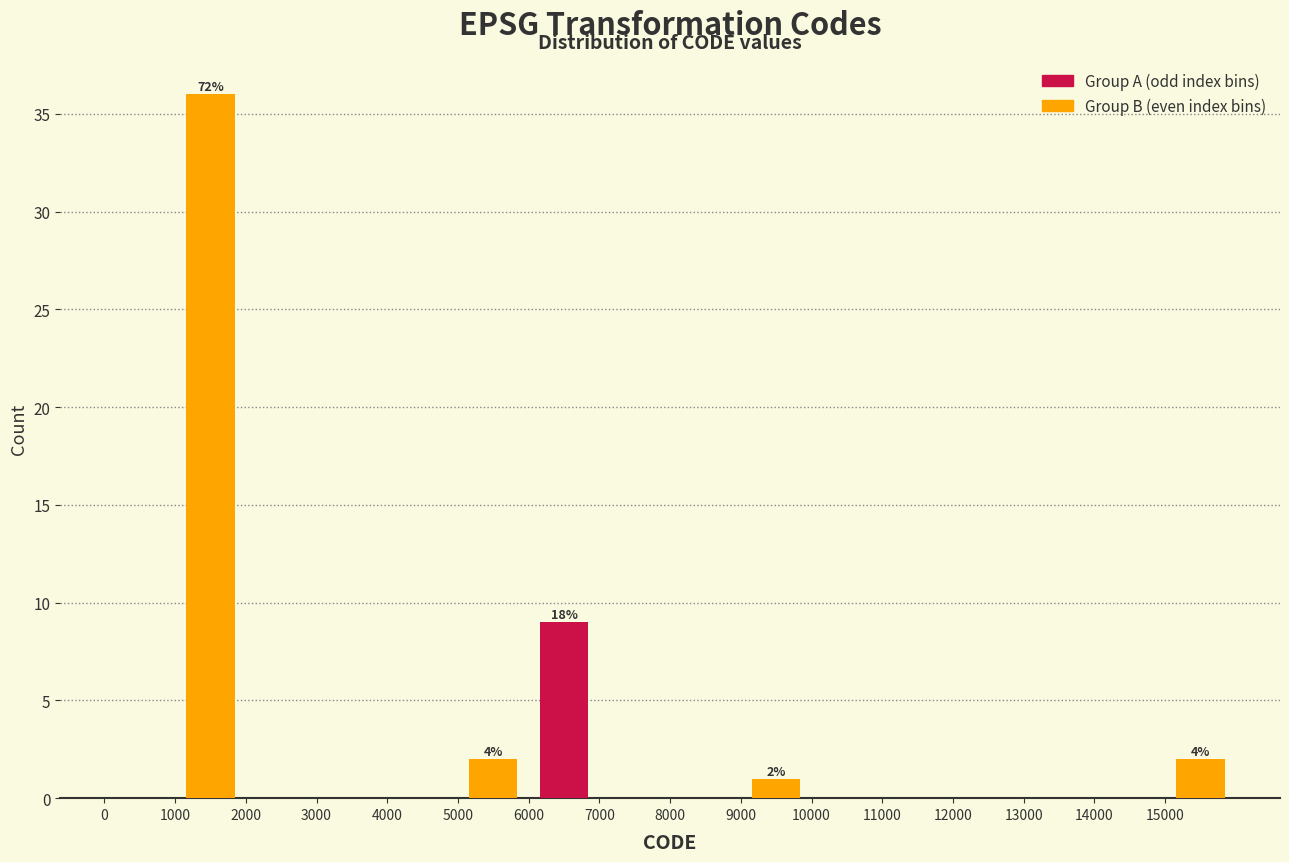

Reading left to right, list all the values displayed in this chart.

Group A: 1000=0	3000=0	5000=0	7000=9	9000=0	11000=0	13000=0	15000=0
Group B: 1000=36	3000=0	5000=2	7000=0	9000=1	11000=0	13000=0	15000=2